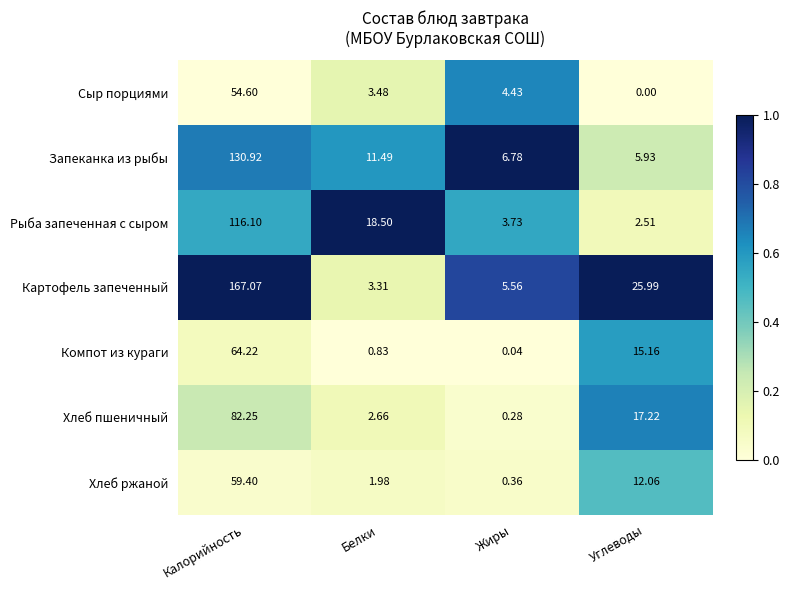

At which label is Компот из кураги closest to 32?

Углеводы